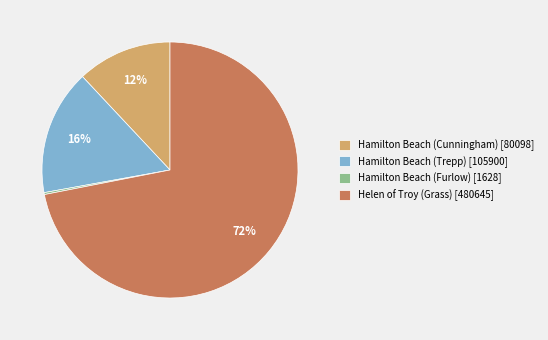

To the nearest percent, what is the difference between the largest and smallest slice percentages?

72%